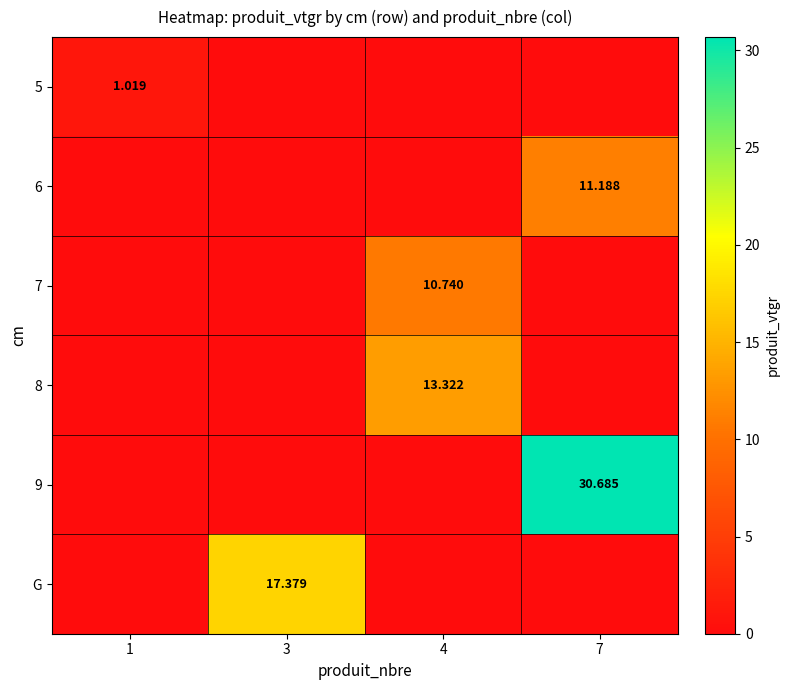

At which label is 6 closest to 5?

1